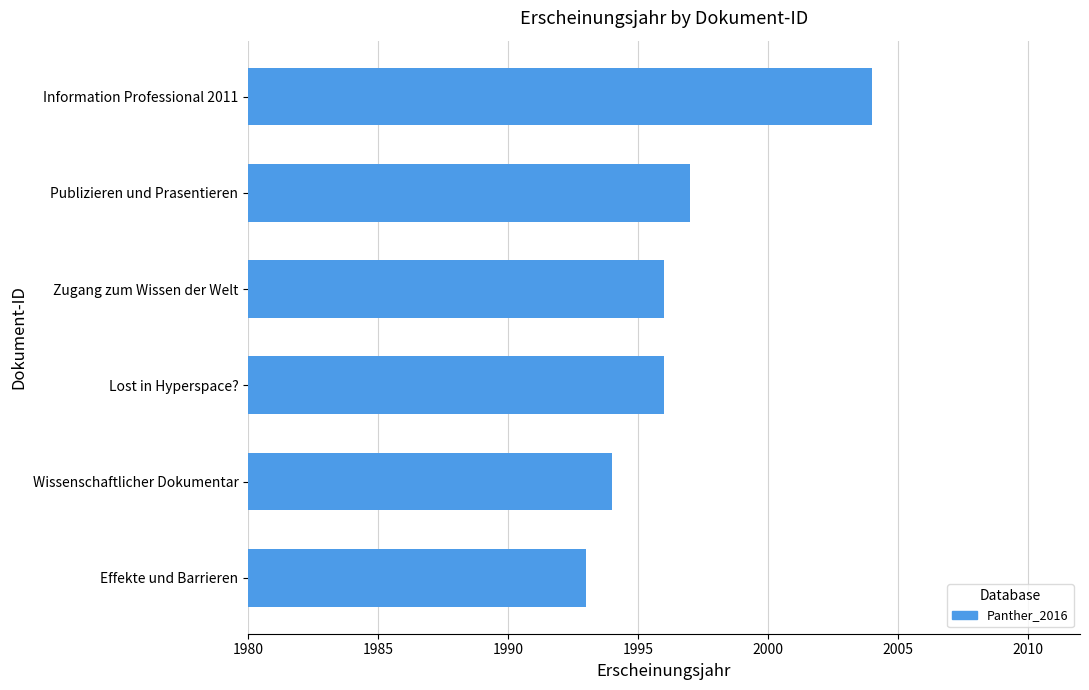

Reading top to bottom, extract all data points from this chart.

Information Professional 2011=2004	Publizieren und Prasentieren=1997	Zugang zum Wissen der Welt=1996	Lost in Hyperspace?=1996	Wissenschaftlicher Dokumentar=1994	Effekte und Barrieren=1993